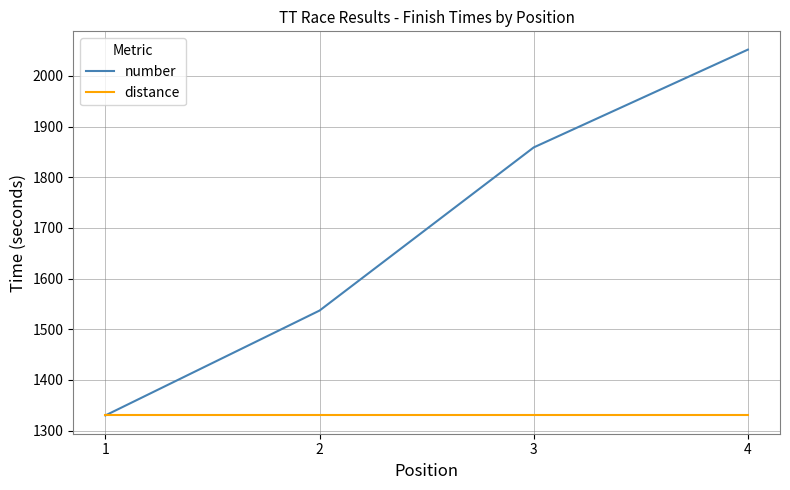

What is the minimum value for distance?

1330